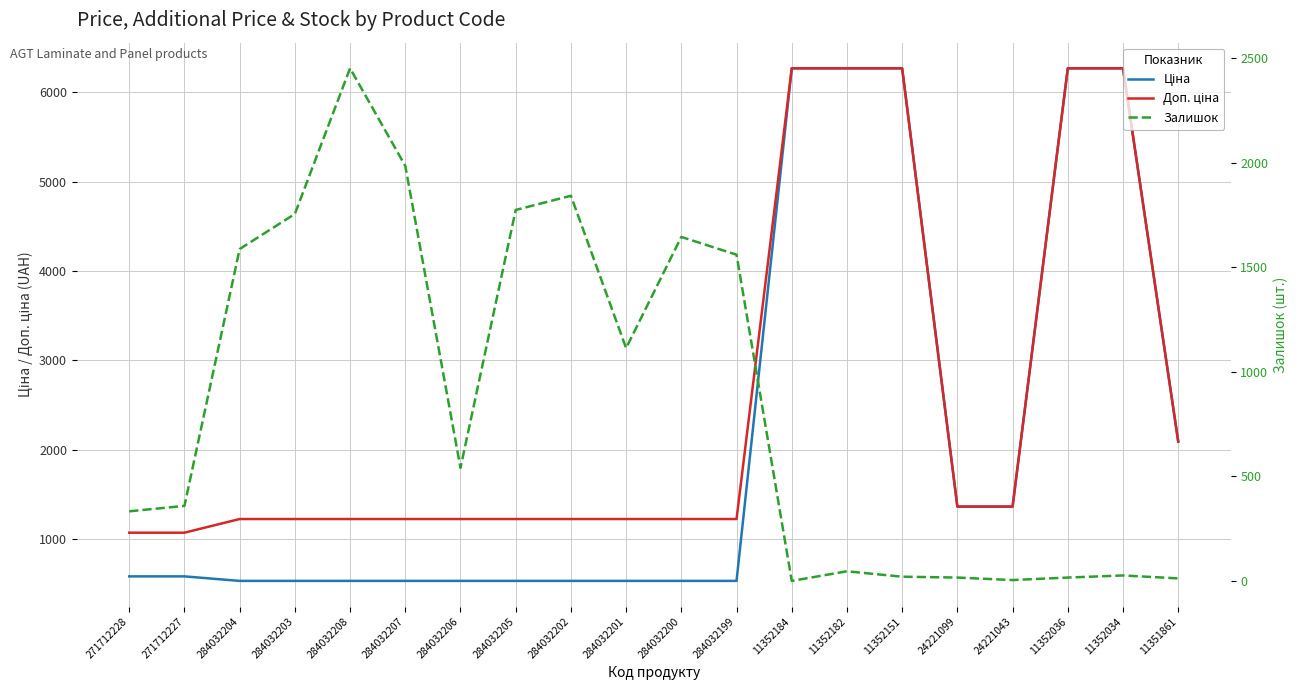

List the series in order of their overall mean, highest first.

Доп. ціна, Ціна, Залишок